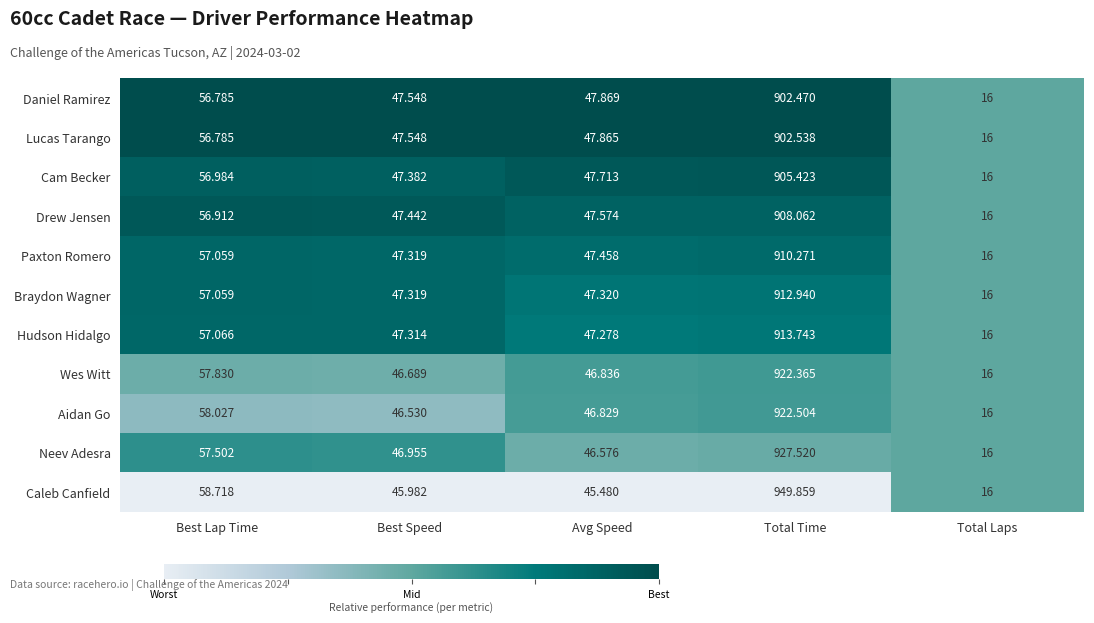

Which series has the largest total across all categories?

Caleb Canfield